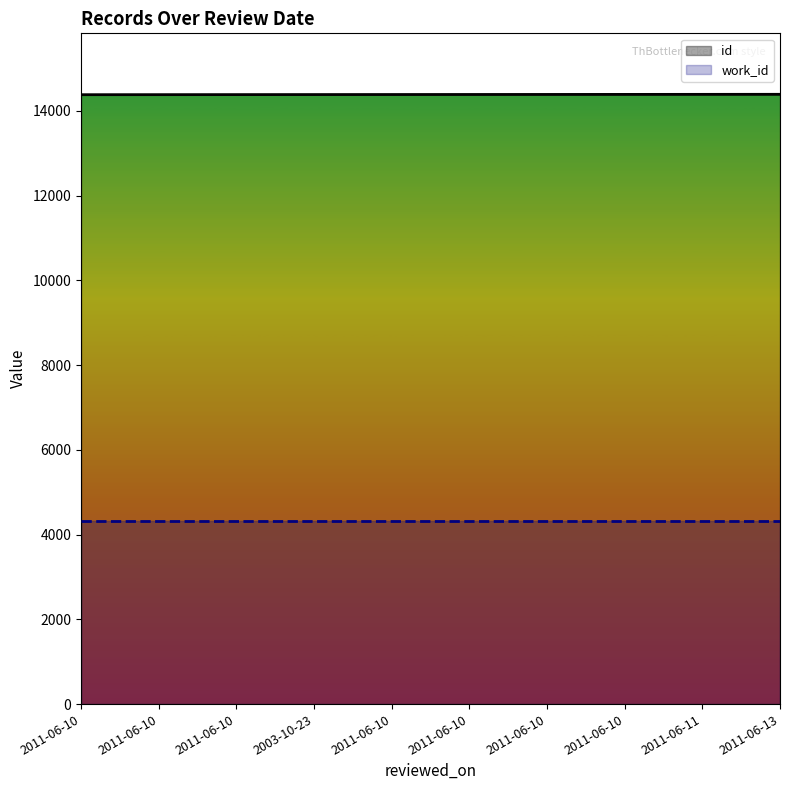

What value does the work_id series have at 2011-06-10?

4315.9